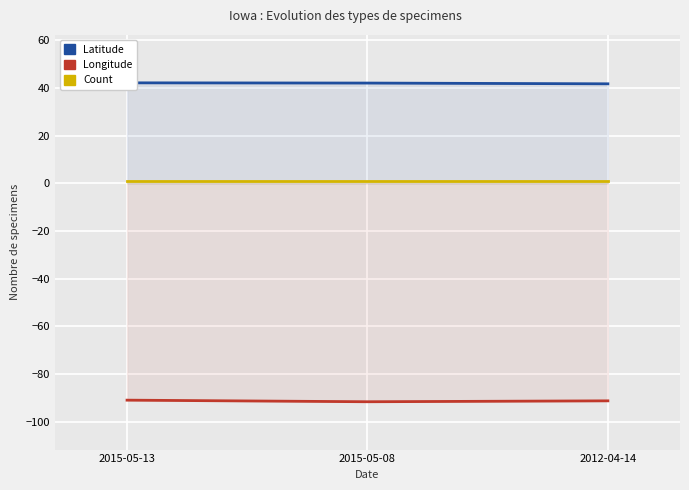

Does the chart display data point markers on the line(s)?

No